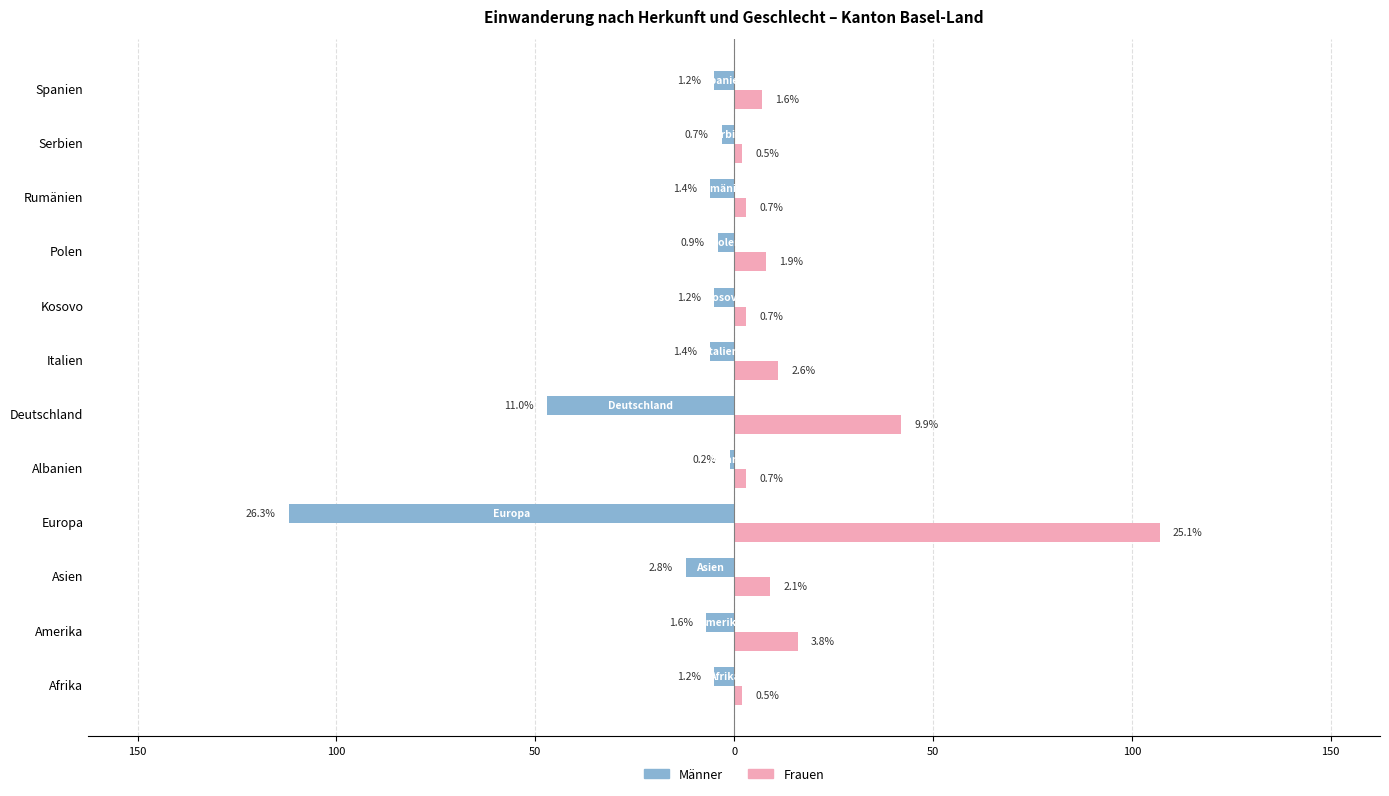

At how many categories does at least one series exceed 91?

1